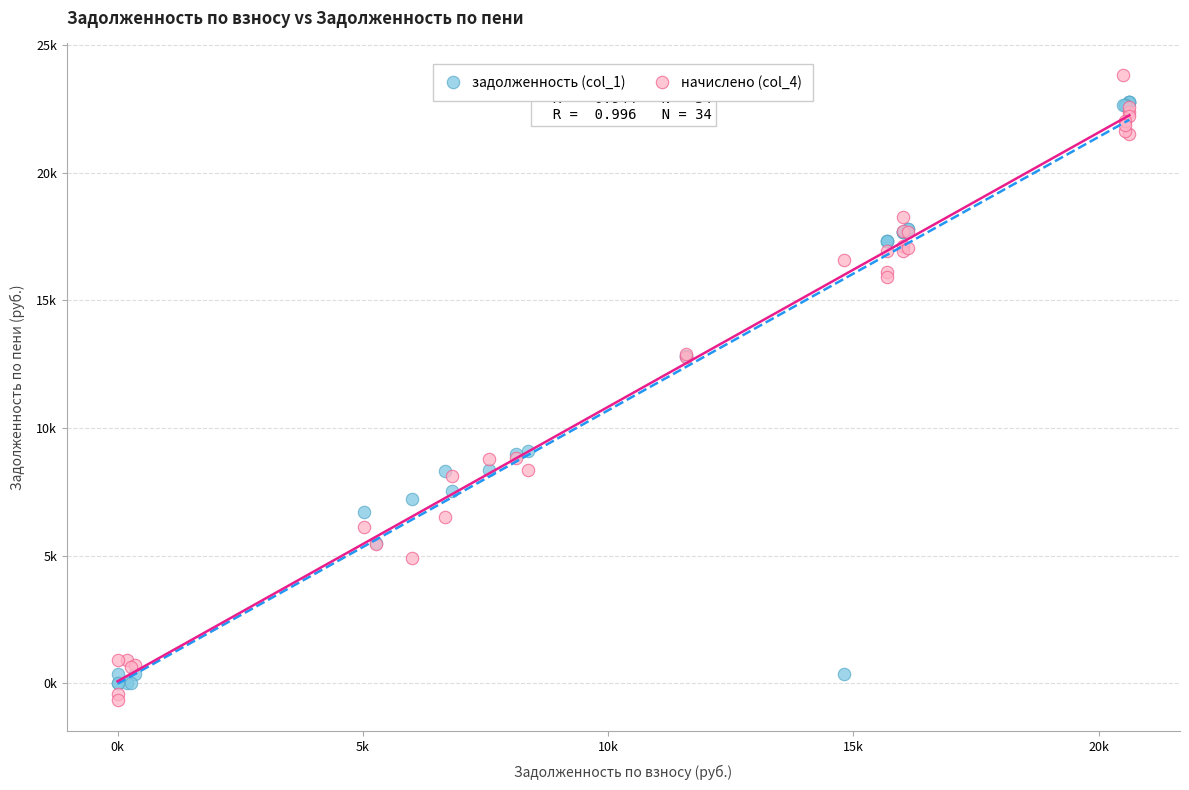

What are all the series names shown in the legend?

задолженность (col_1), начислено (col_4)